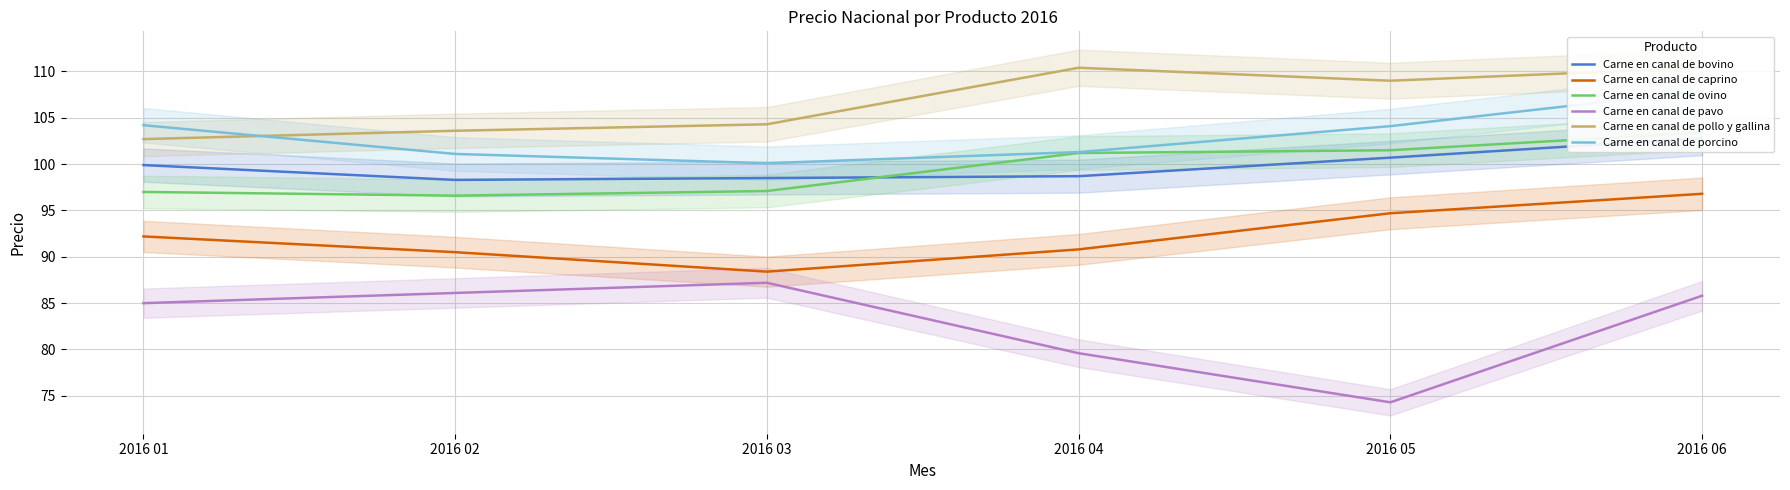

At how many categories does at least one series exceed 92?

6